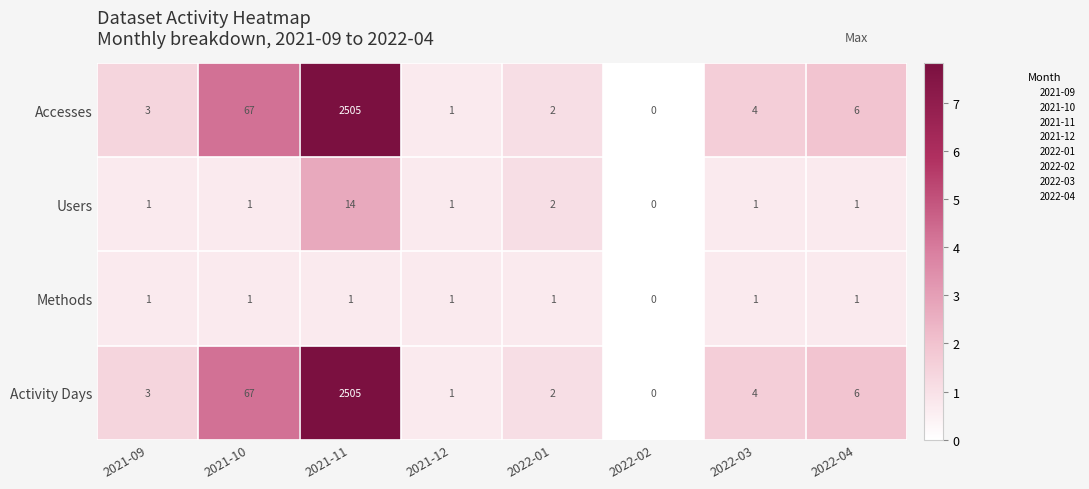

What is the highest value of the Activity Days series?

2505